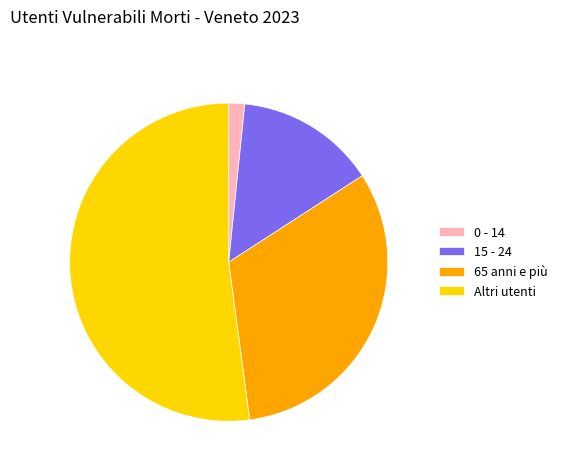

Do 65 anni e più and 15 - 24 together represent more than half of the pie?

No